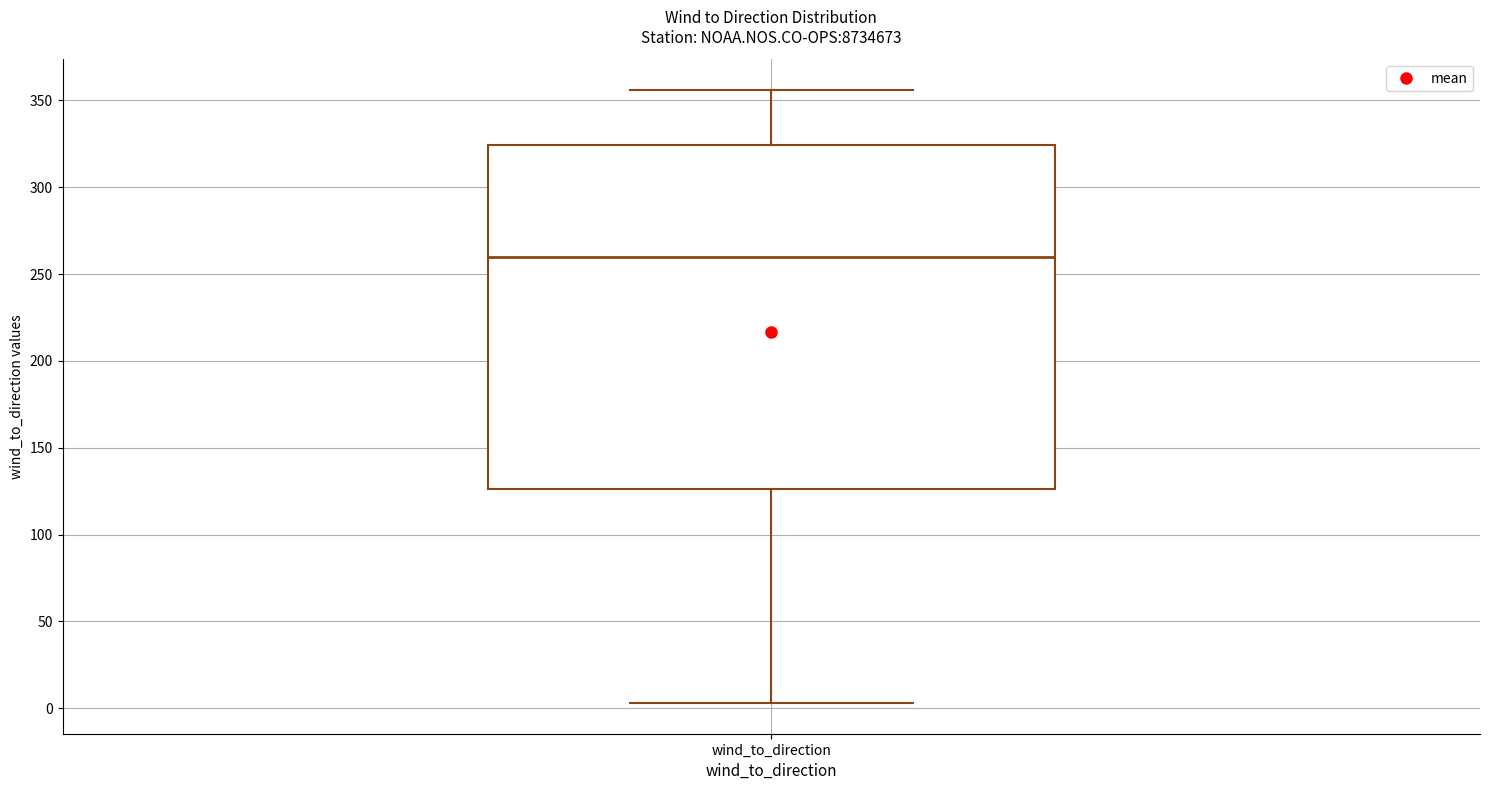

Where is the lower edge of the box for wind_to_direction on the y-axis? The values are not printed on the chart, so give them approximately, as read against the axis.

125